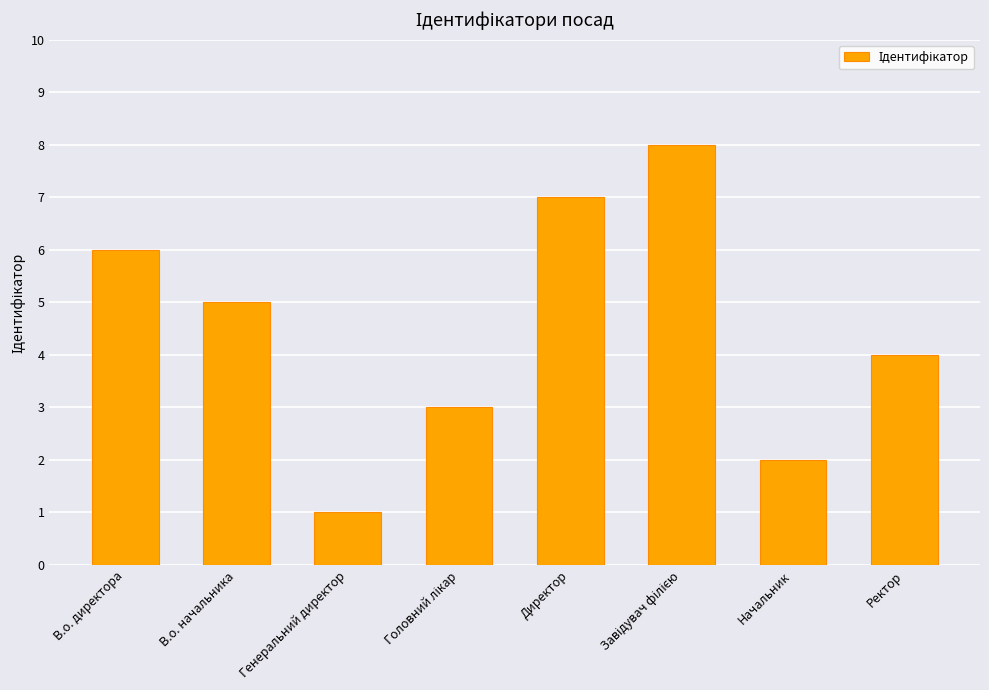

Reading left to right, what are all the values shown in this chart?

6	5	1	3	7	8	2	4